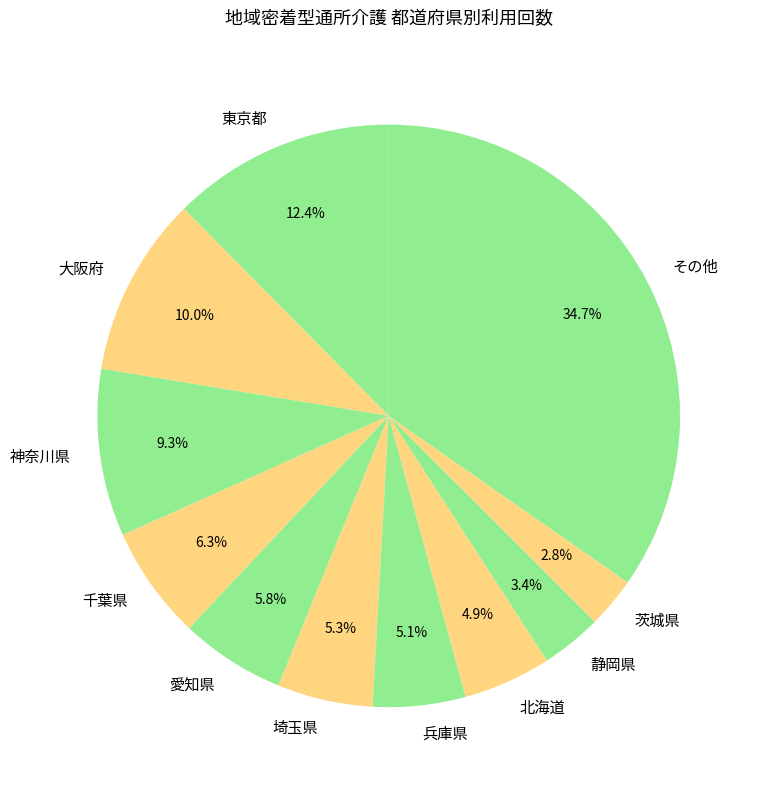

How many segments does this pie chart have?

11